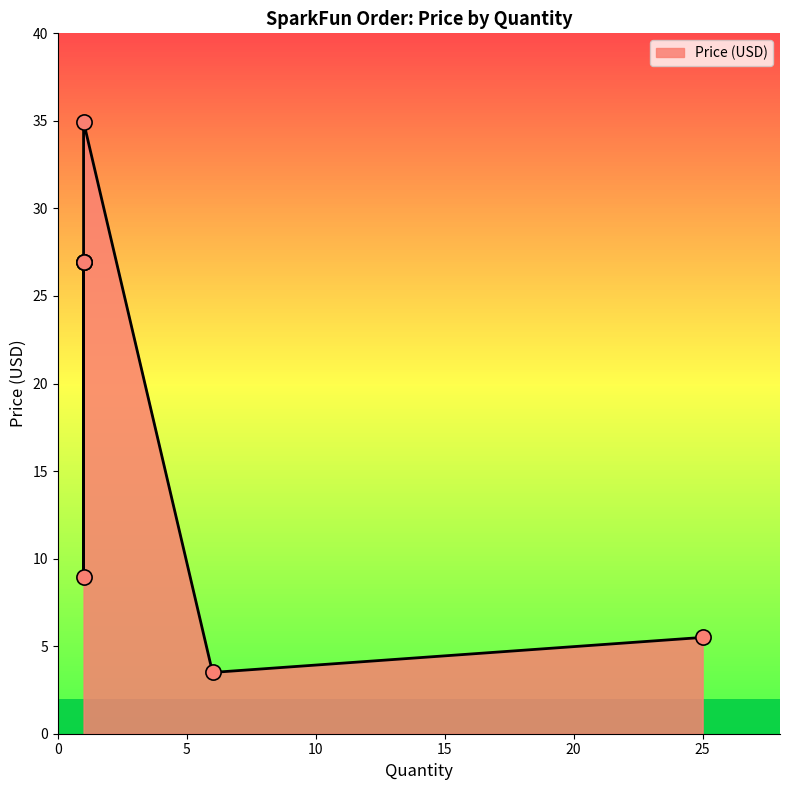

What is the change in value from 1 to 25?

+21.4